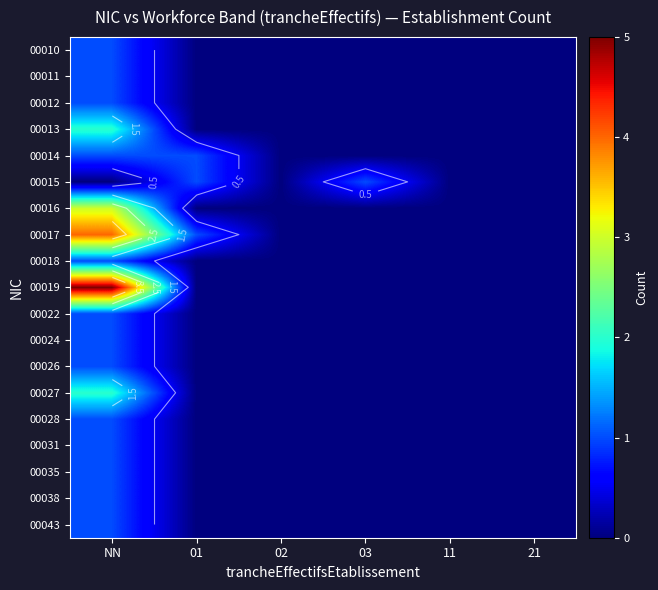

Which label corresponds to the largest value in the chart?

NN